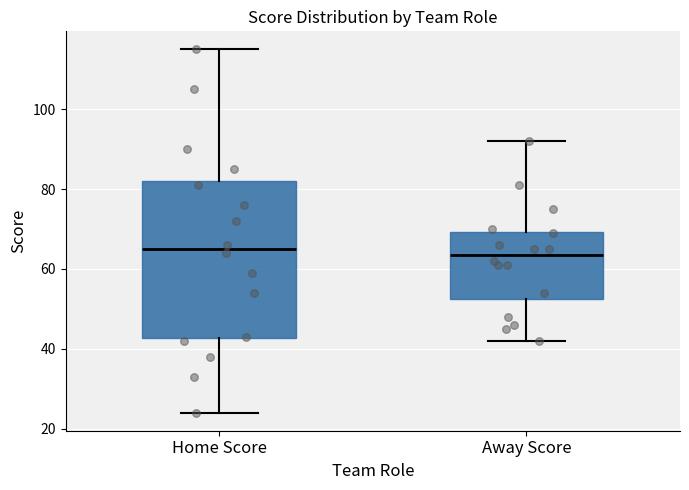

Where is the upper edge of the box for Away Score on the y-axis? The values are not printed on the chart, so give them approximately, as read against the axis.

70